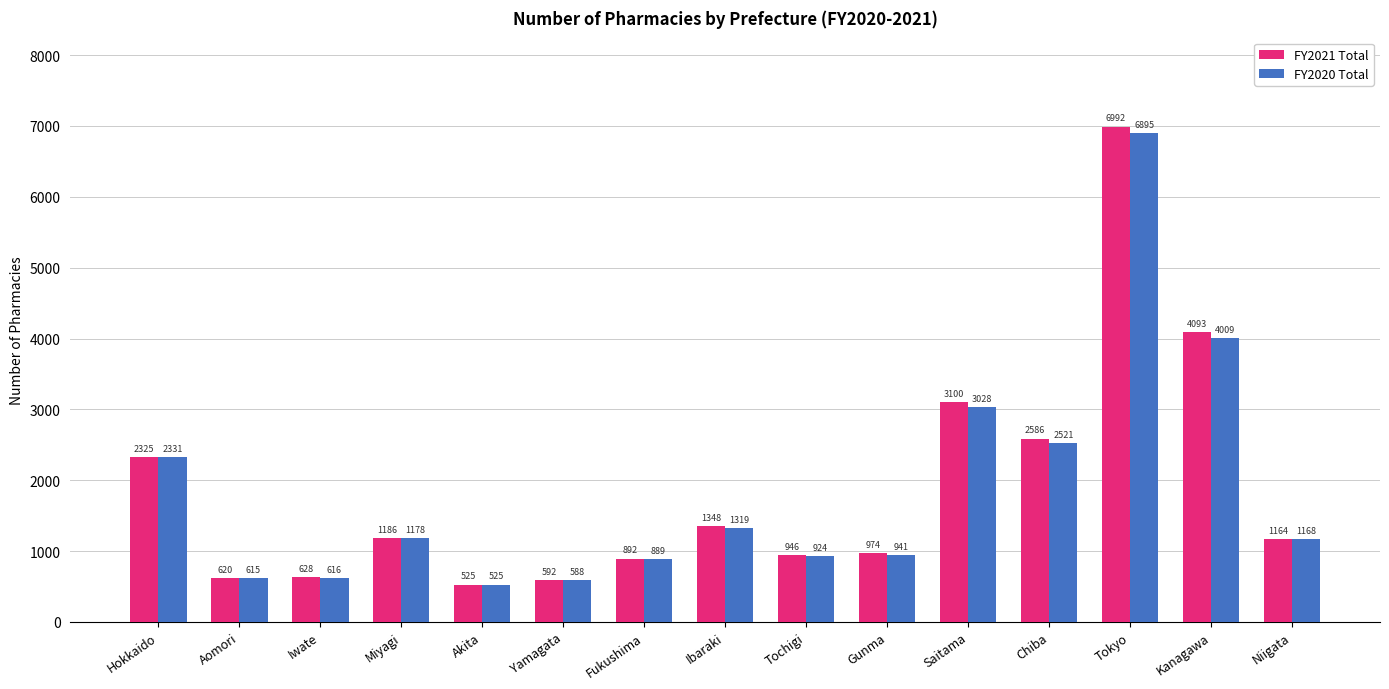

Rank the series by their average value, from highest to lowest.

FY2021 Total, FY2020 Total